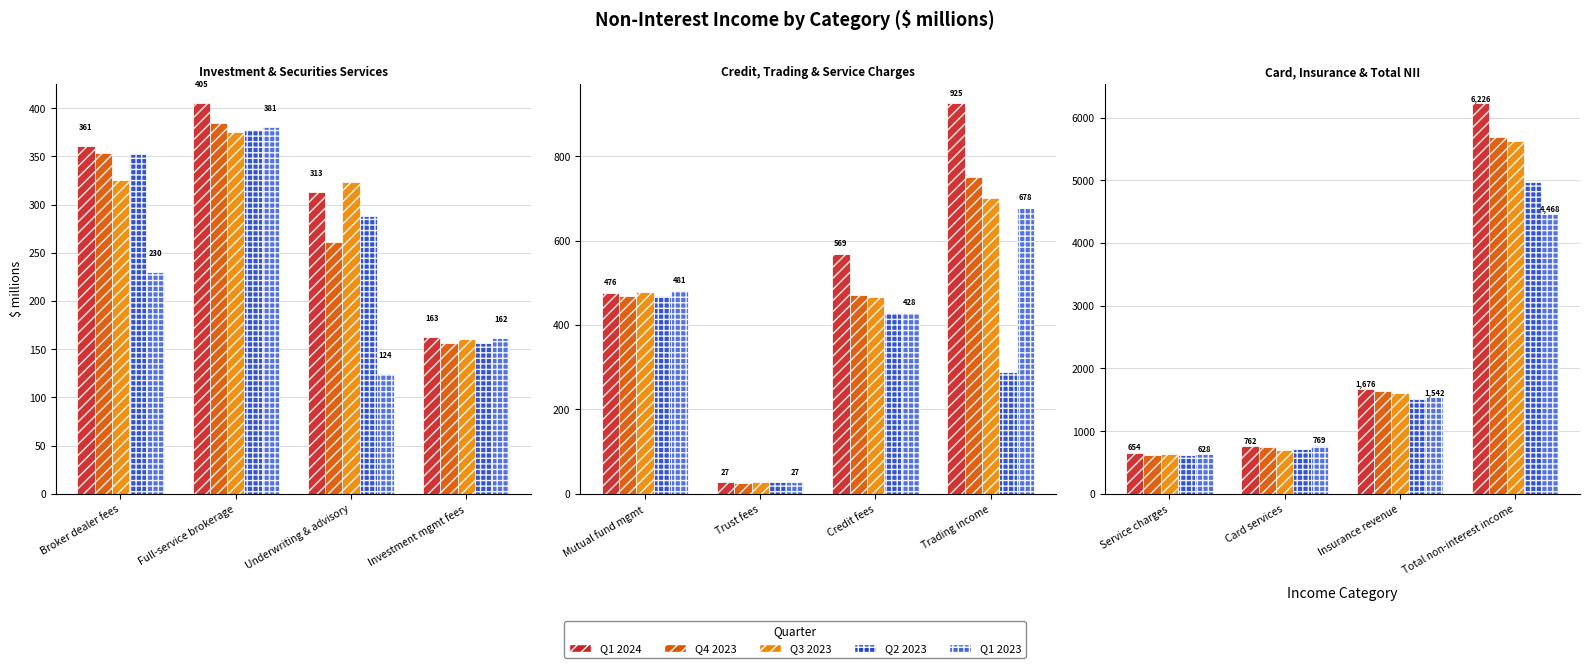

What is the label of the 3rd bar from the right?

Card services